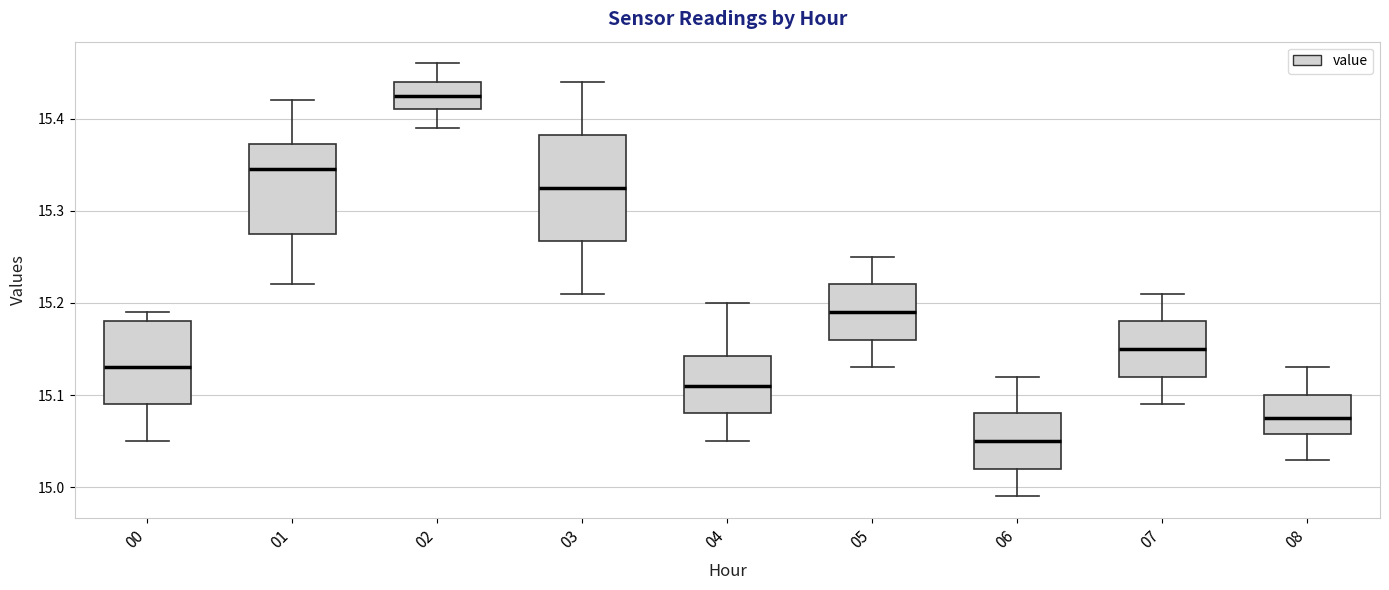

Reading left to right, transcribe this box plot: for each box, give where its median line is, the range the box spans, and where its two whiskers end, as read against the y-axis. The values are not printed on the chart, so give them approximately, as read against the axis.

00: median 15.13, box 15.09 to 15.18, whiskers 15.05 to 15.19
01: median 15.35, box 15.28 to 15.37, whiskers 15.22 to 15.42
02: median 15.43, box 15.41 to 15.44, whiskers 15.39 to 15.46
03: median 15.33, box 15.27 to 15.38, whiskers 15.21 to 15.44
04: median 15.11, box 15.08 to 15.14, whiskers 15.05 to 15.20
05: median 15.19, box 15.16 to 15.22, whiskers 15.13 to 15.25
06: median 15.05, box 15.02 to 15.08, whiskers 14.99 to 15.12
07: median 15.15, box 15.12 to 15.18, whiskers 15.09 to 15.21
08: median 15.08, box 15.06 to 15.10, whiskers 15.03 to 15.13